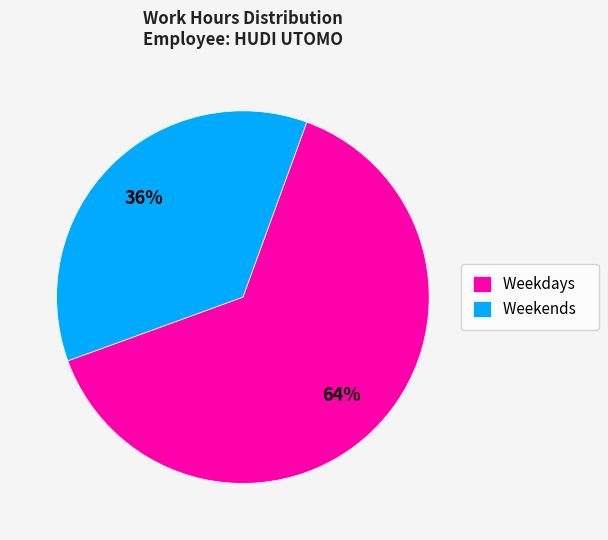

Rank the categories by value from highest to lowest.

Weekdays, Weekends